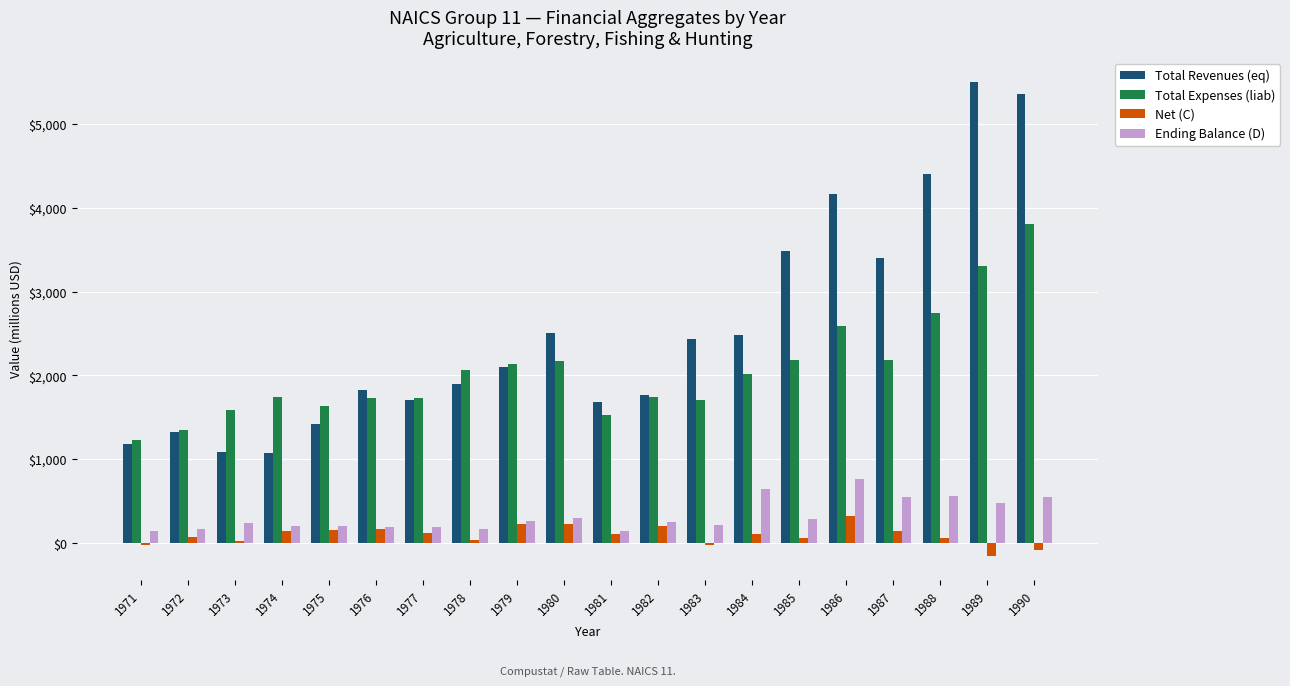

True or false: Ending Balance (D) has a value of 365.0 at 1986.

False